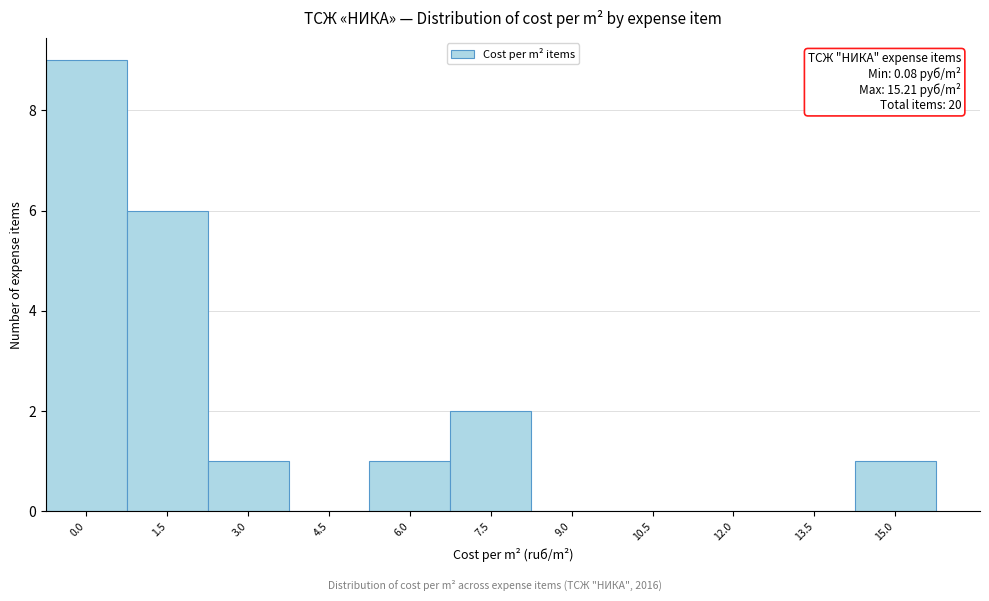

Reading left to right, what are all the values shown in this chart?

0.0=9	1.5=6	3.0=1	4.5=0	6.0=1	7.5=2	9.0=0	10.5=0	12.0=0	13.5=0	15.0=1